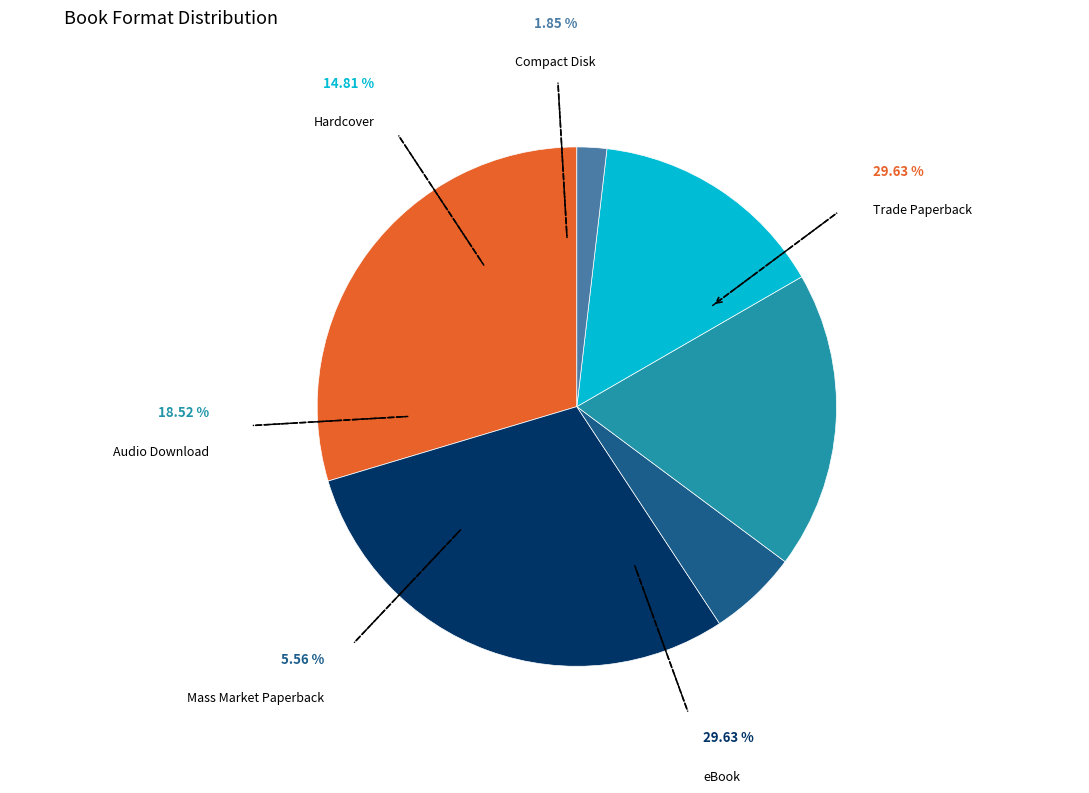

Is Mass Market Paperback the majority of the pie?

No